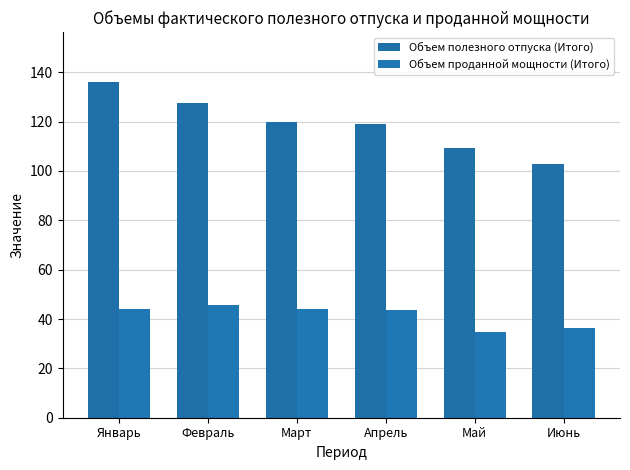

What is the sum of the Объем полезного отпуска (Итого) values at Январь and Май?

245.2